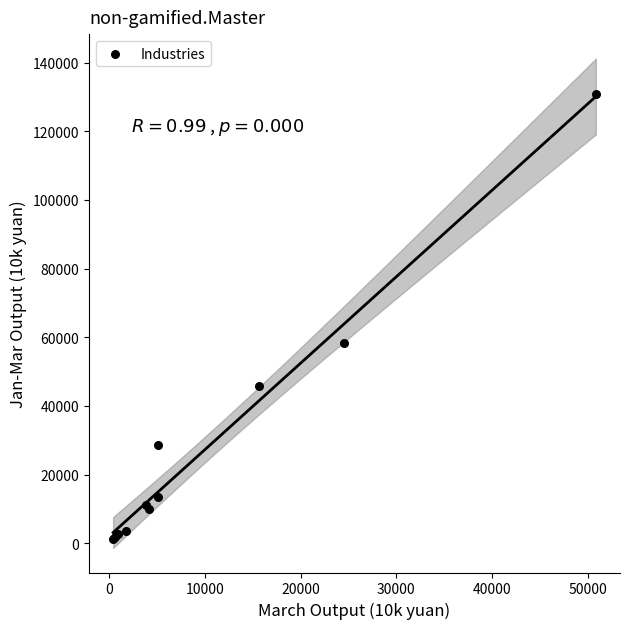

What Y value in the scatter plot is closest to 66048?

58280.3